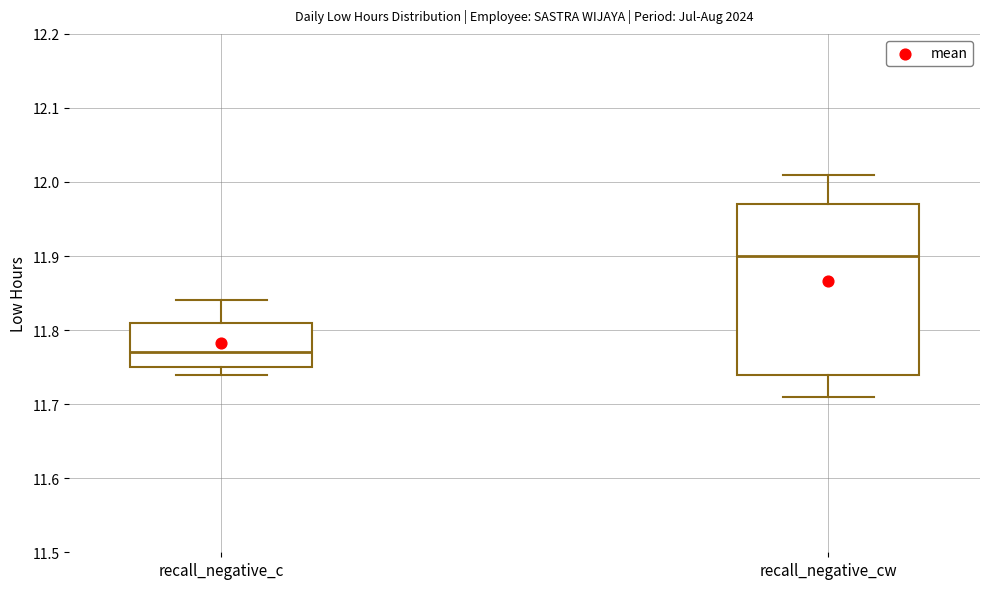

Comparing the boxes themselves (not the whiskers), which one is the tallest?

recall_negative_cw